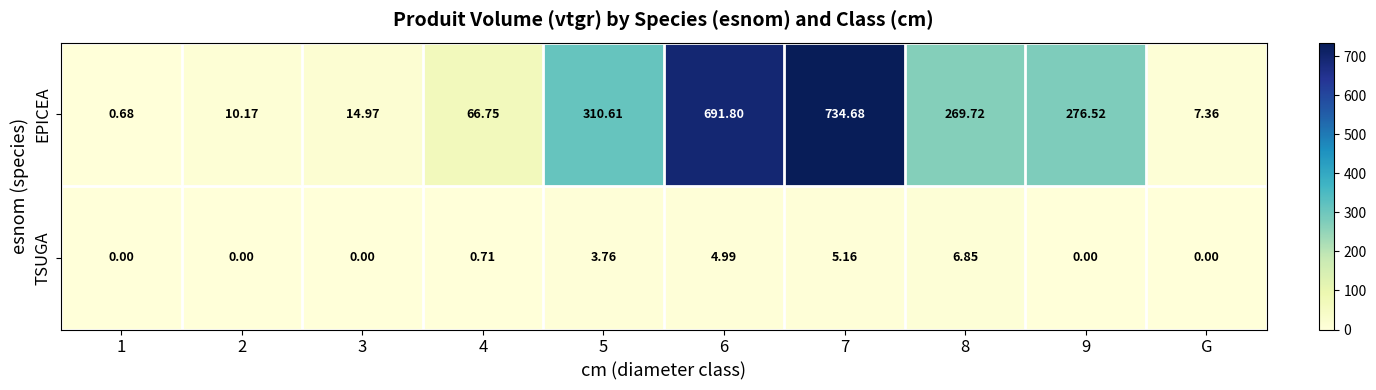

What is the difference between the highest and lowest values at 9?

276.5